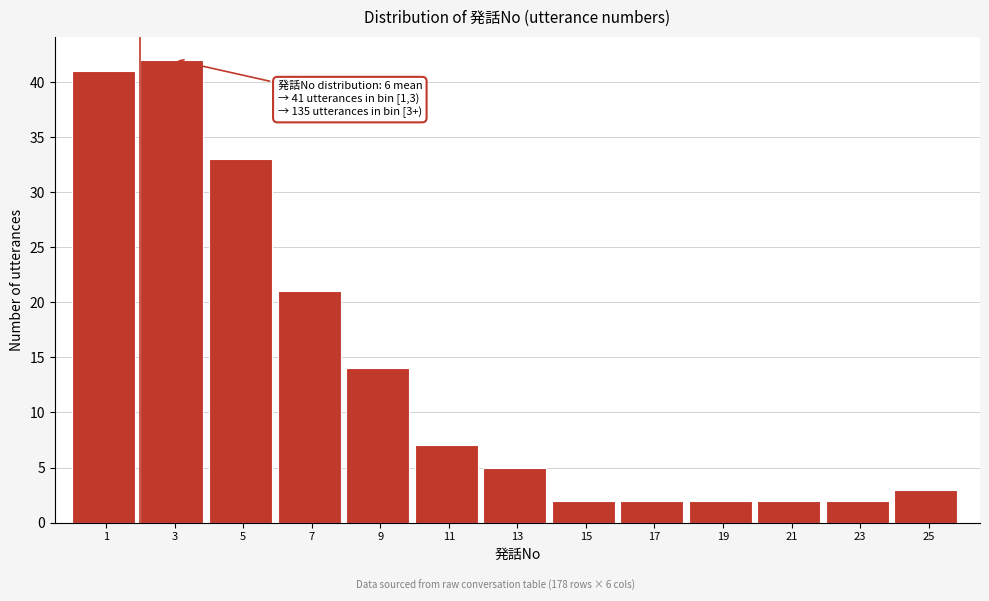

Reading left to right, transcribe all the data shown in this chart.

41	42	33	21	14	7	5	2	2	2	2	2	3